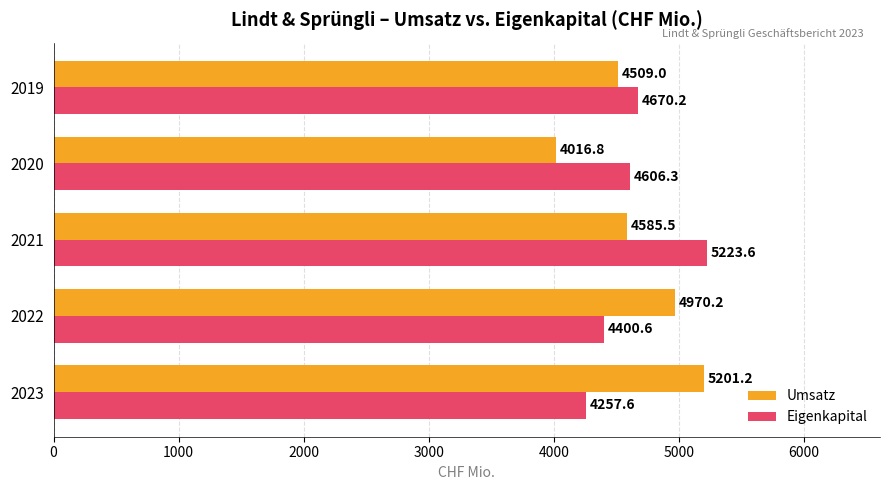

Is it true that Umsatz equals 5201.2 at 2023?

True